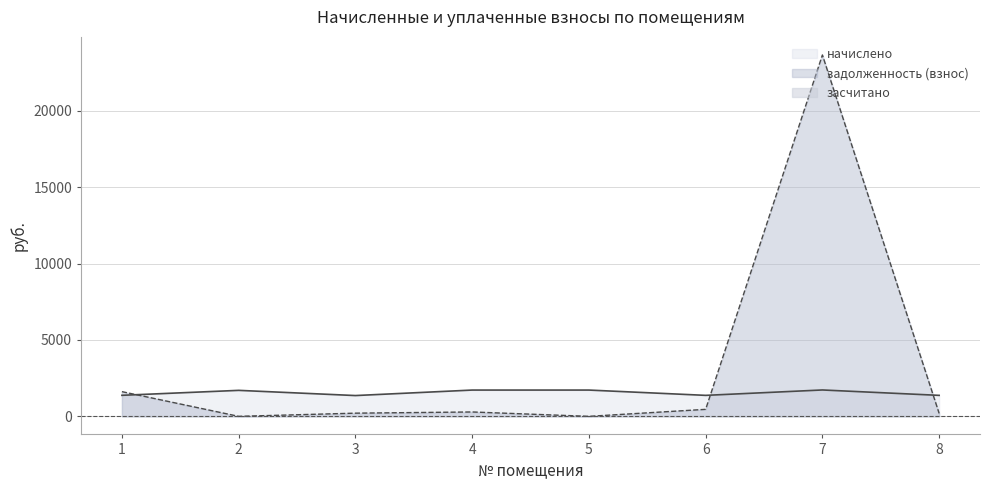

At which category is the sum across all series the highest?

7